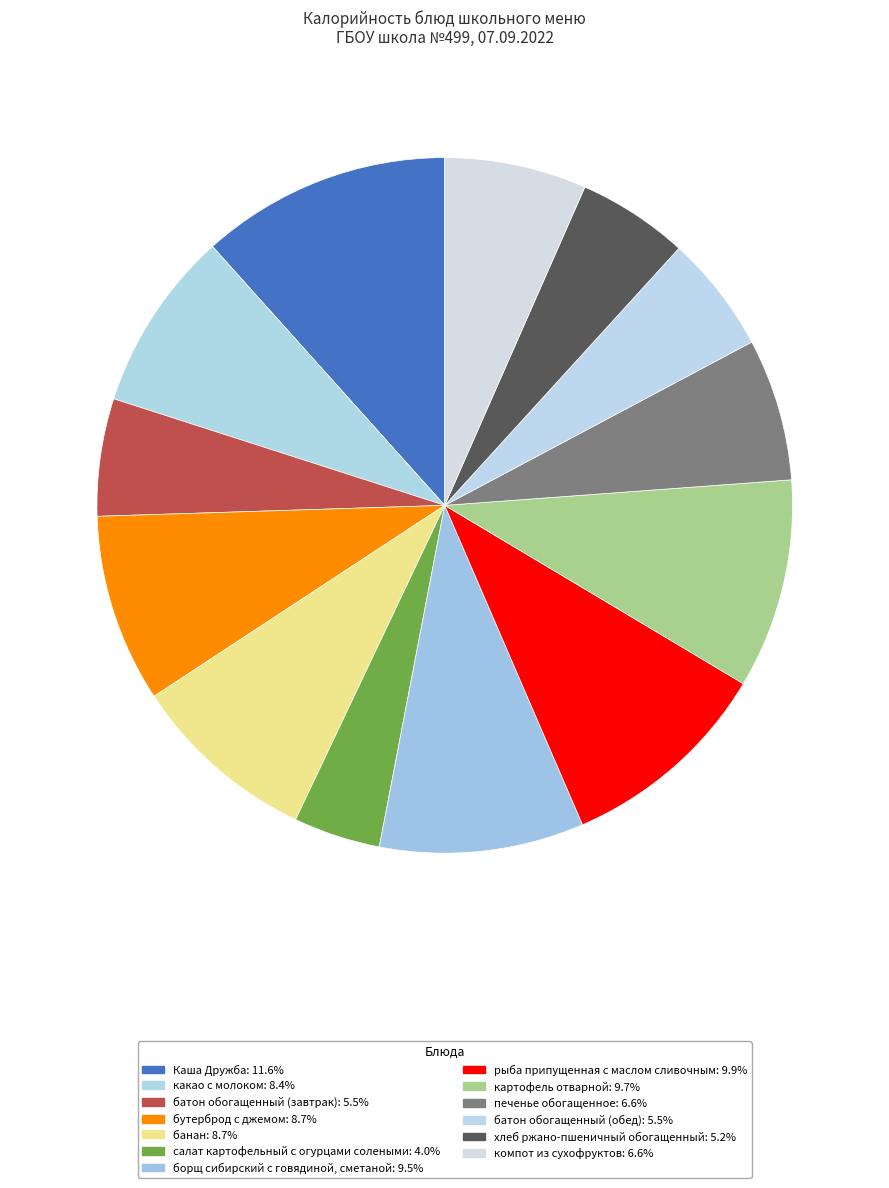

The бутерброд с джемом slice represents 9% of the pie. True or false?

True